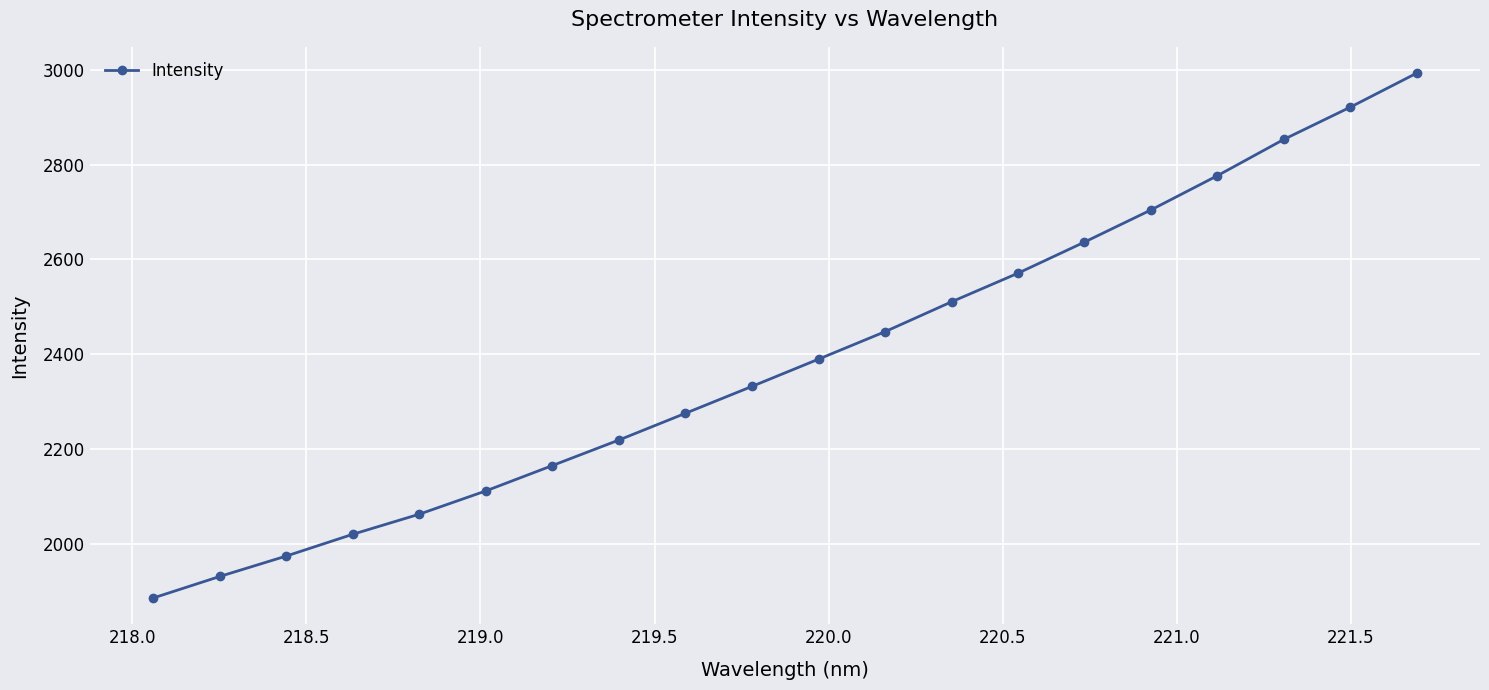

What is the maximum value shown in the chart?

2992.8